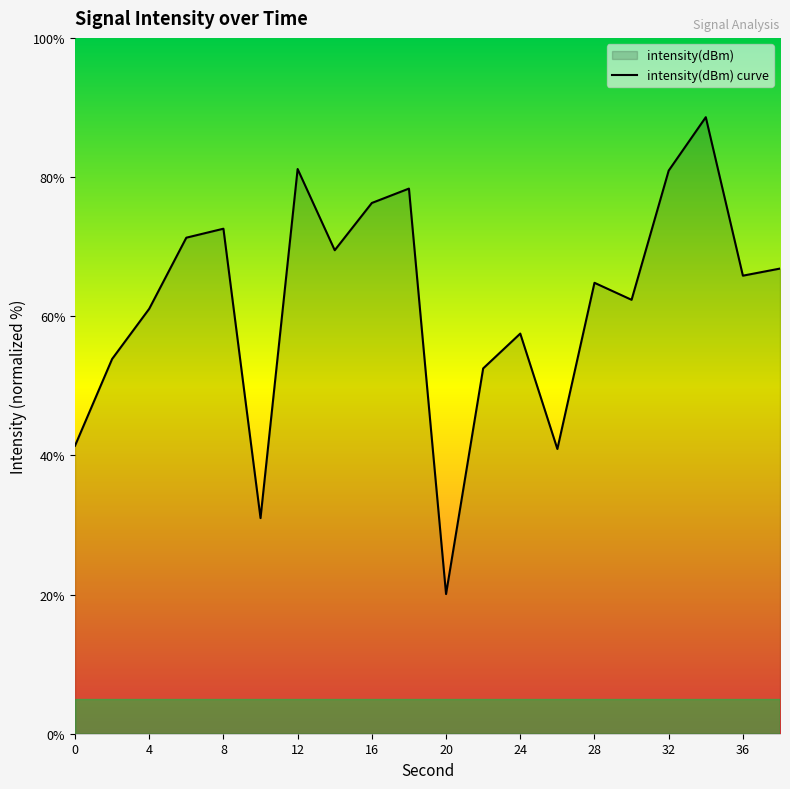

What is the difference between the values at 16 and 20?

56.2